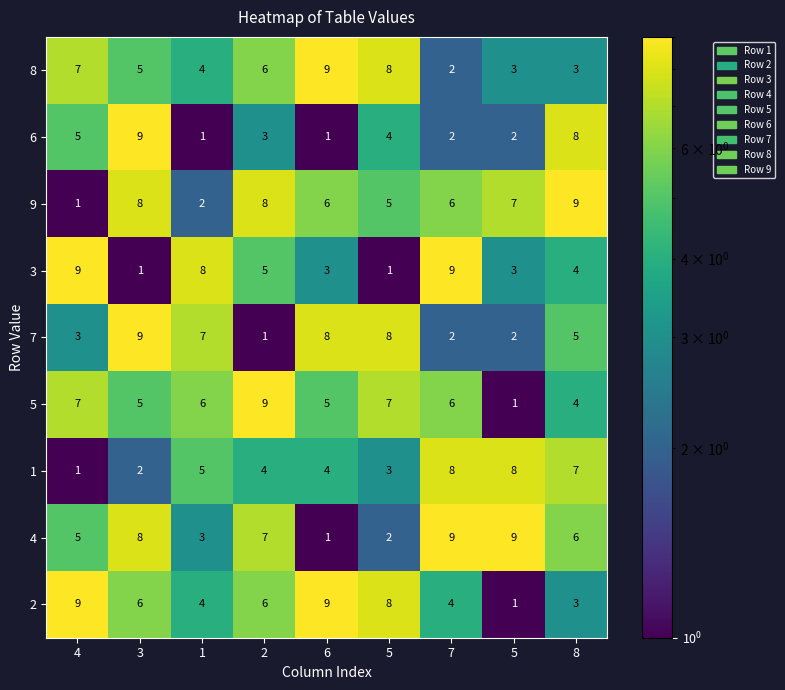

How many data points does each series have?

9